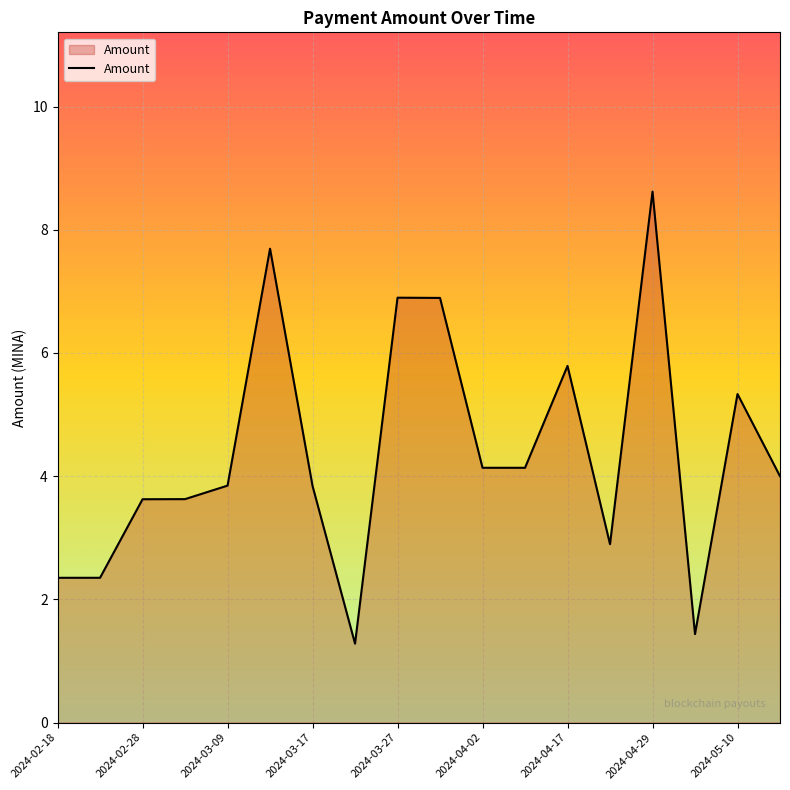

What is the greatest value displayed?

8.6